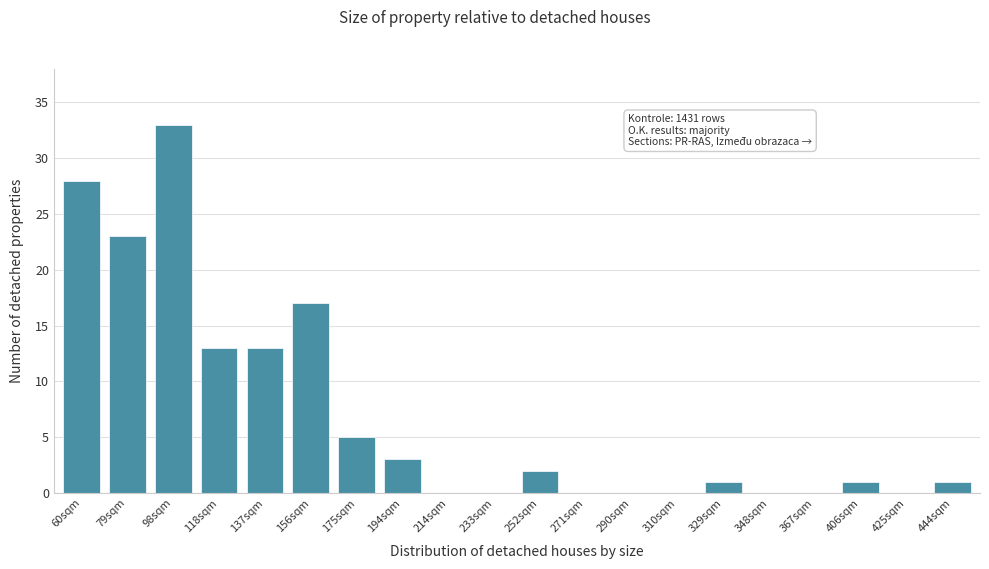

Reading left to right, what are all the values shown in this chart?

60sqm=28	79sqm=23	98sqm=33	118sqm=13	137sqm=13	156sqm=17	175sqm=5	194sqm=3	214sqm=0	233sqm=0	252sqm=2	271sqm=0	290sqm=0	310sqm=0	329sqm=1	348sqm=0	367sqm=0	406sqm=1	425sqm=0	444sqm=1